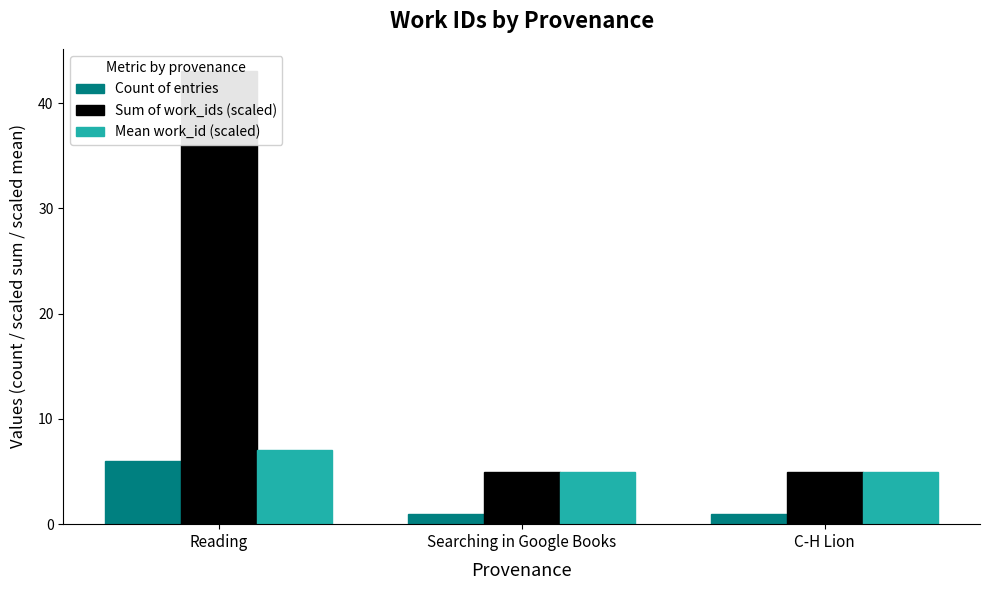

Reading left to right, what are all the values shown in this chart?

Count of entries: 6	1	1
Sum of work_ids (scaled): 43	5	5
Mean work_id (scaled): 7	5	5